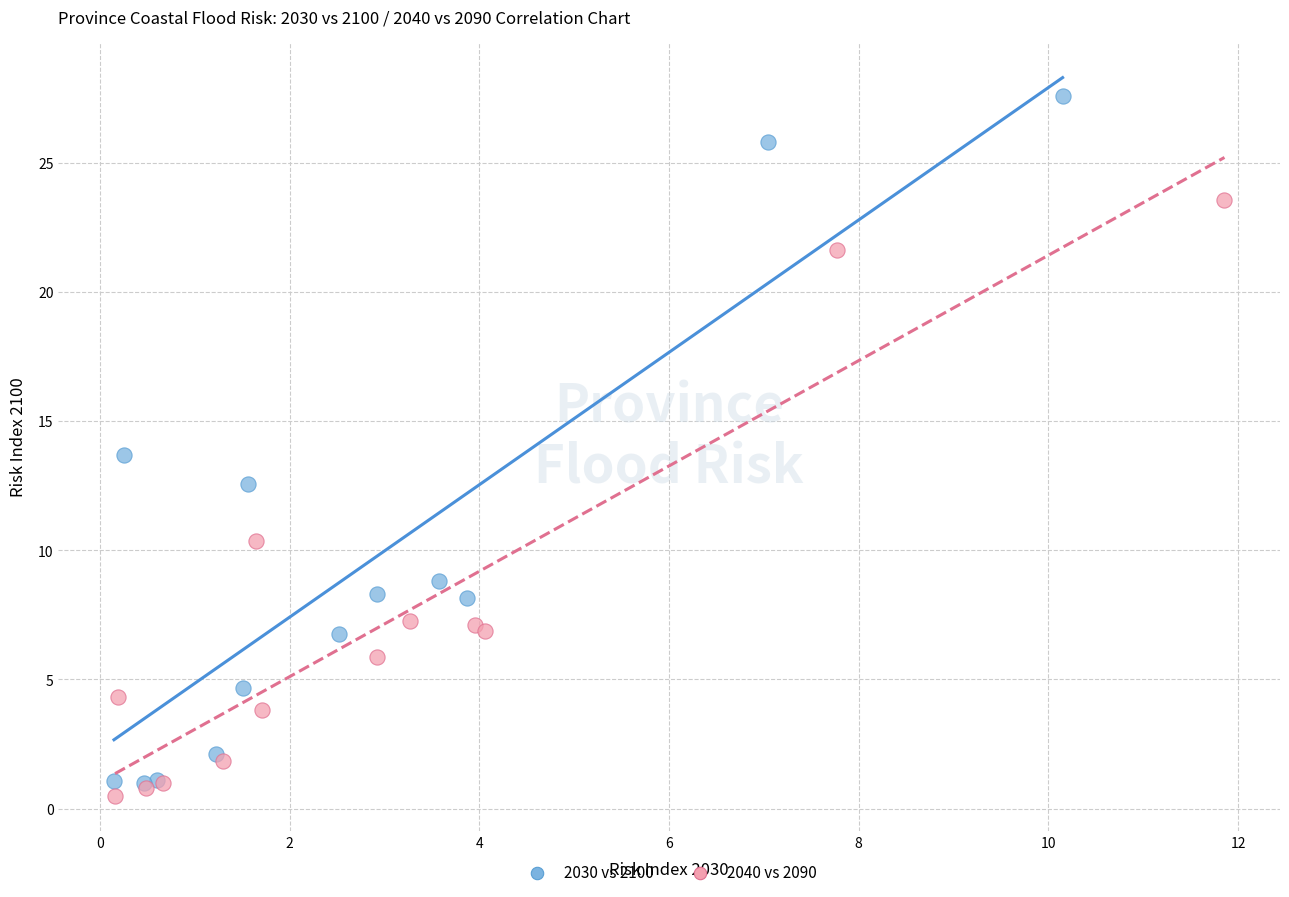

Which series contains the highest Y value?

2030 vs 2100